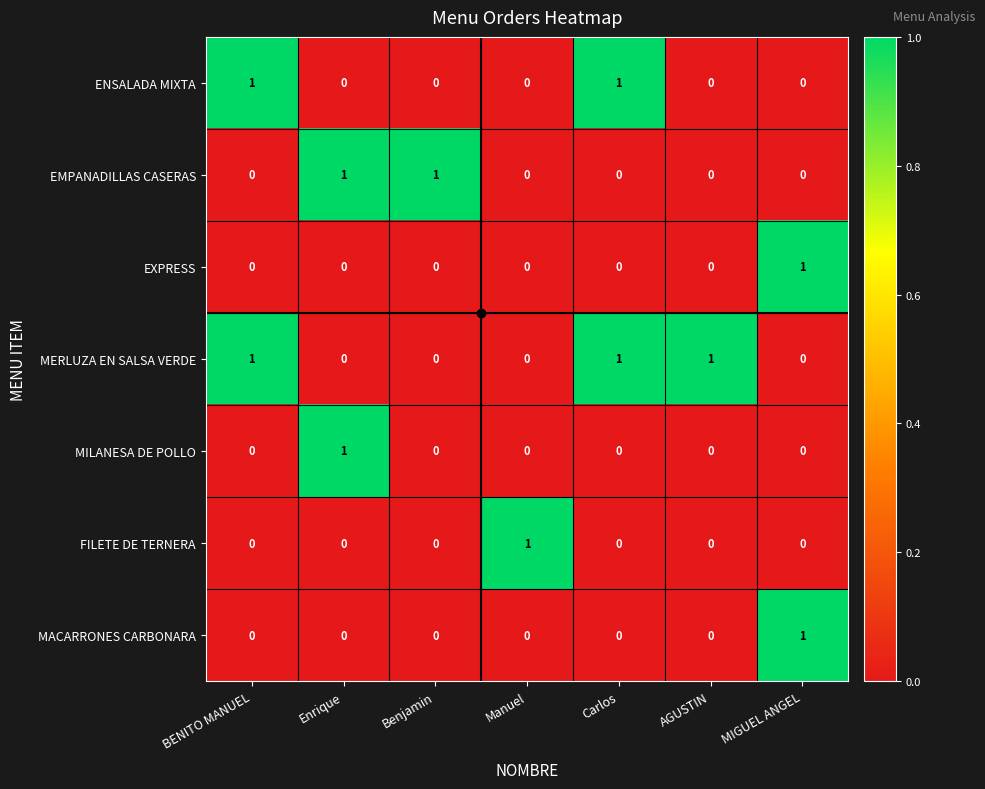

The value of FILETE DE TERNERA at Benjamin is 0. True or false?

True